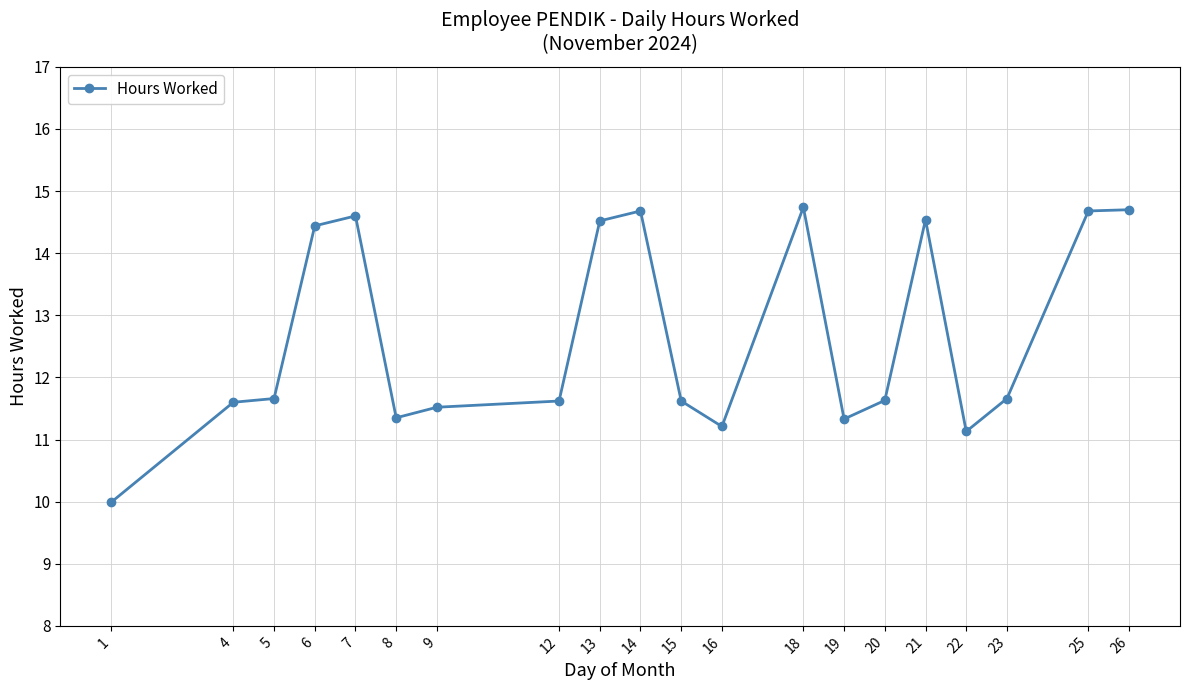

What is the smallest value displayed?

10.0